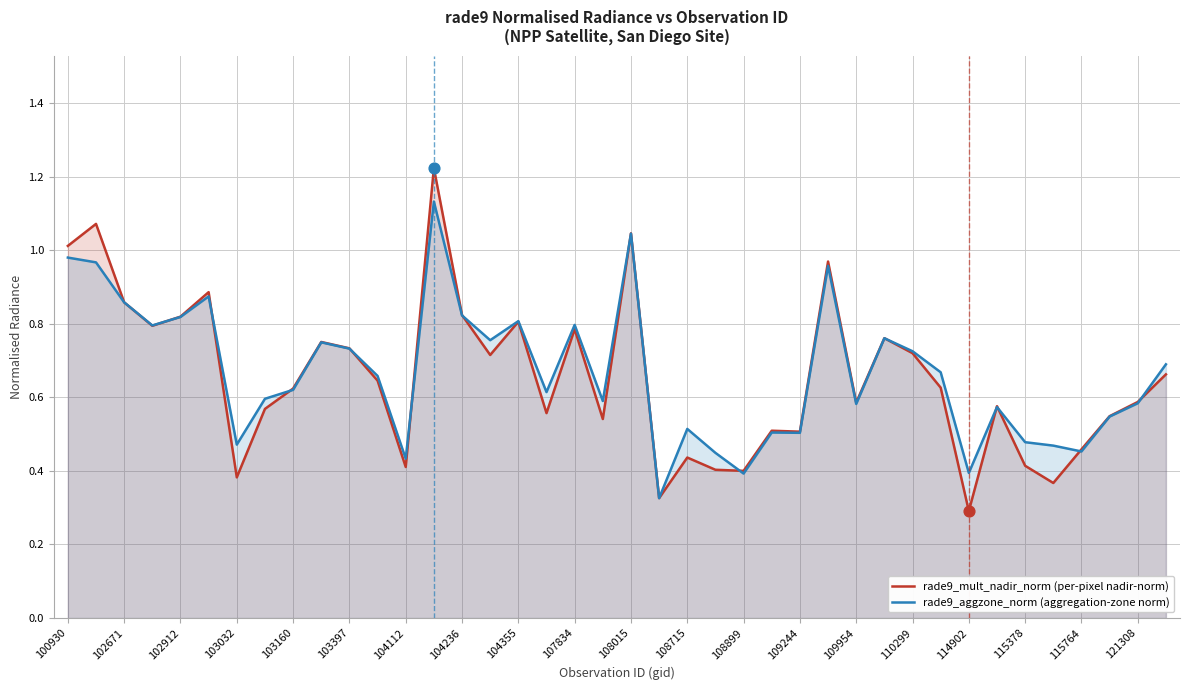

Which series has the widest spread of values?

rade9_mult_nadir_norm (per-pixel nadir-norm)